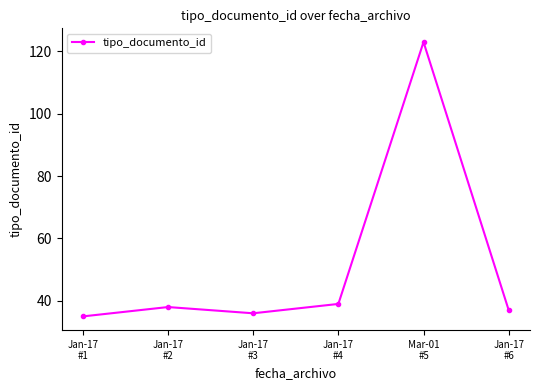

Reading right to left, what are all the values shown in this chart?

37	123	39	36	38	35